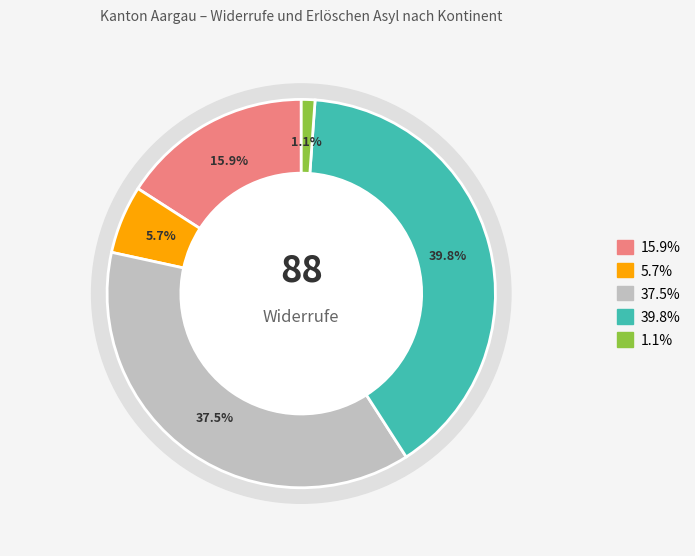

To the nearest percent, what is the difference between the Europa and Herkunft unbekannt slice percentages?

39%